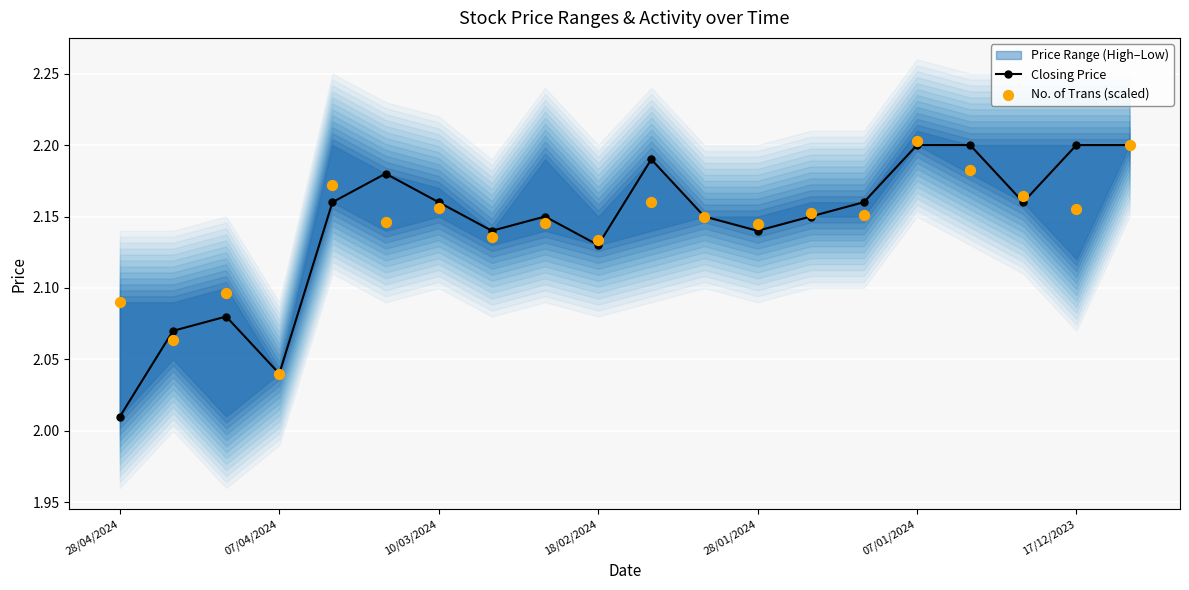

At how many categories does at least one series exceed 2?

20